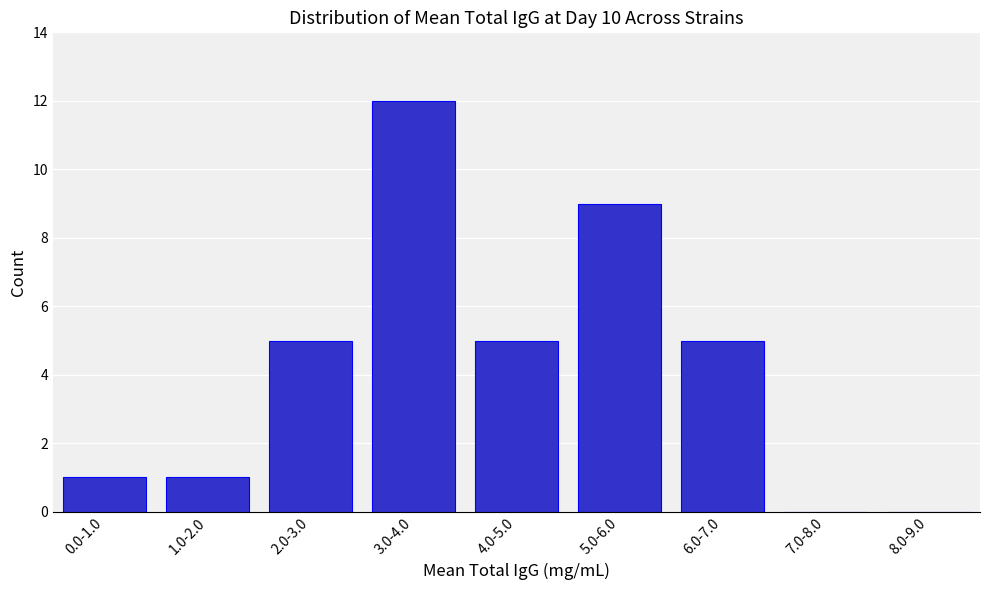

Reading right to left, transcribe all the data shown in this chart.

8.0-9.0=0	7.0-8.0=0	6.0-7.0=5	5.0-6.0=9	4.0-5.0=5	3.0-4.0=12	2.0-3.0=5	1.0-2.0=1	0.0-1.0=1